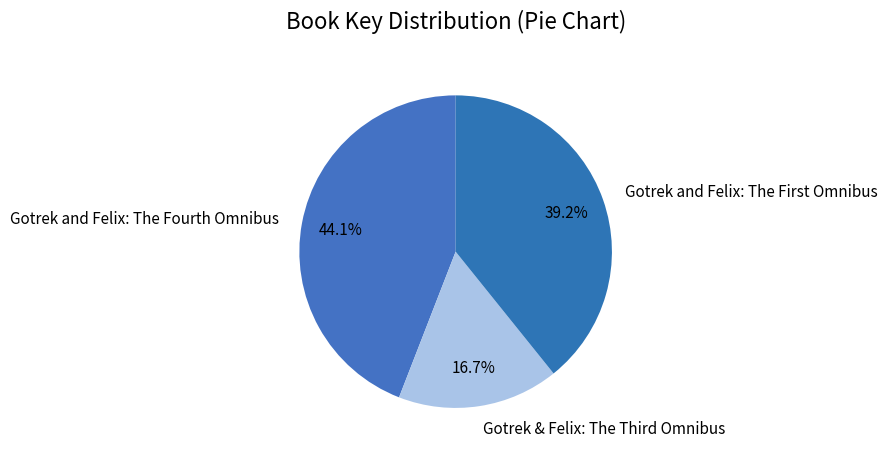

What is the smallest slice in the pie chart?

Gotrek & Felix: The Third Omnibus